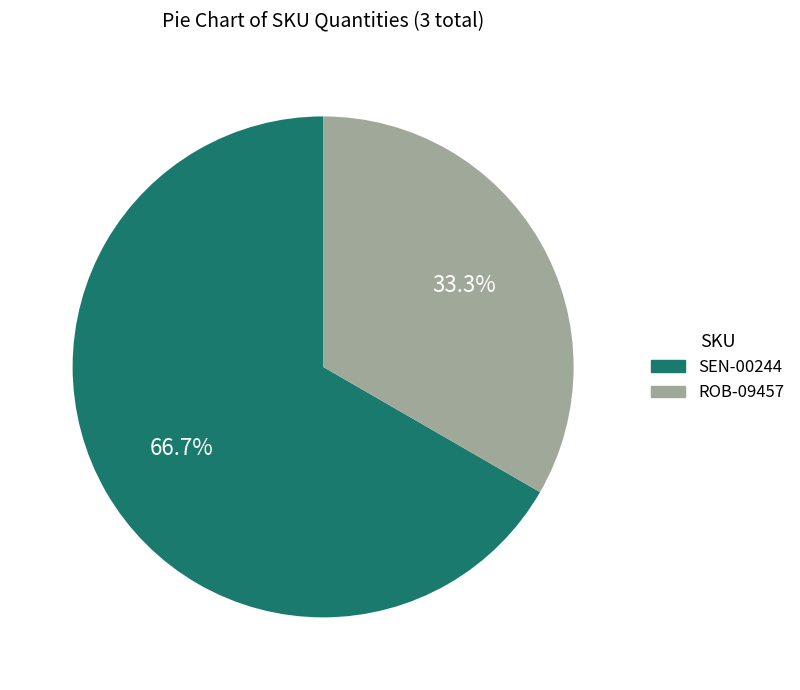

To the nearest percent, what percentage of the pie is SEN-00244?

67%